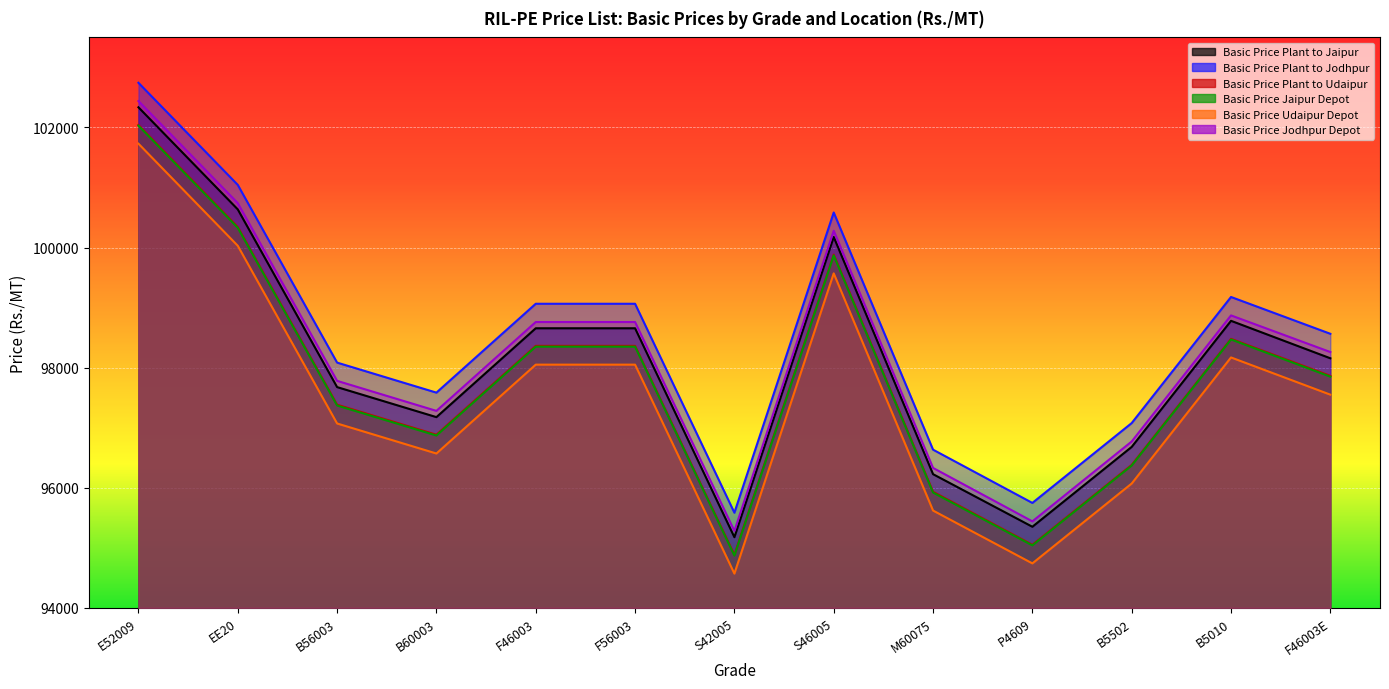

True or false: Basic Price Jaipur Depot and Basic Price Jodhpur Depot intersect in this chart.

False